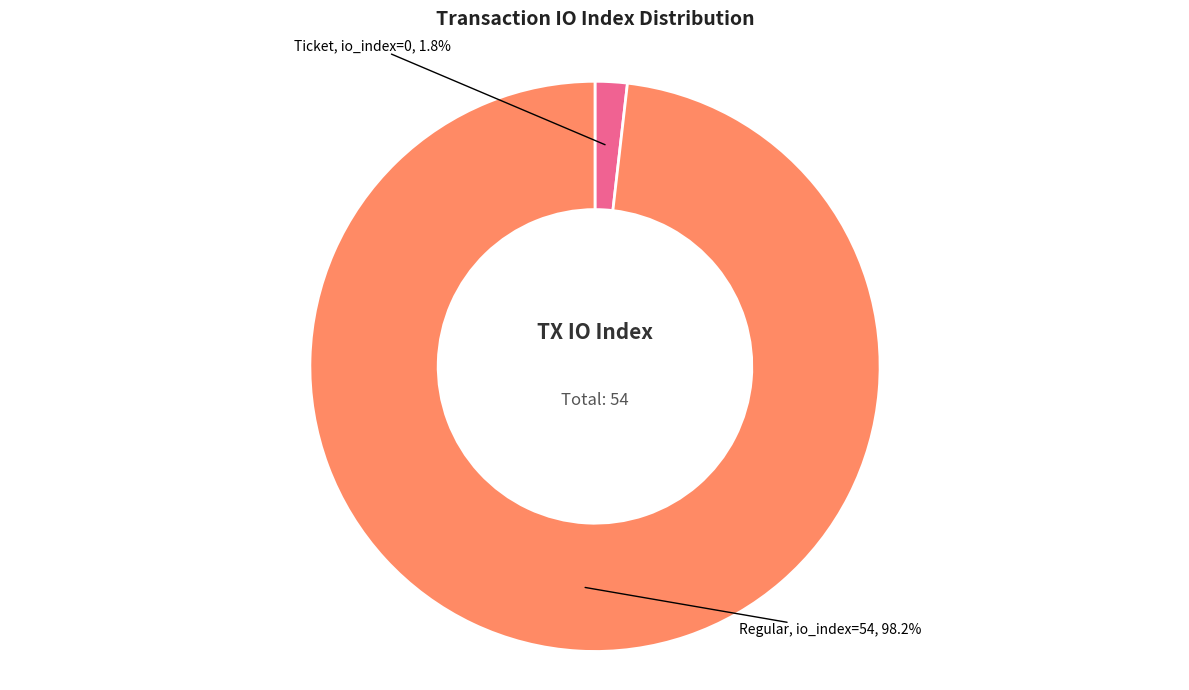

Count the number of slices in the pie.

2